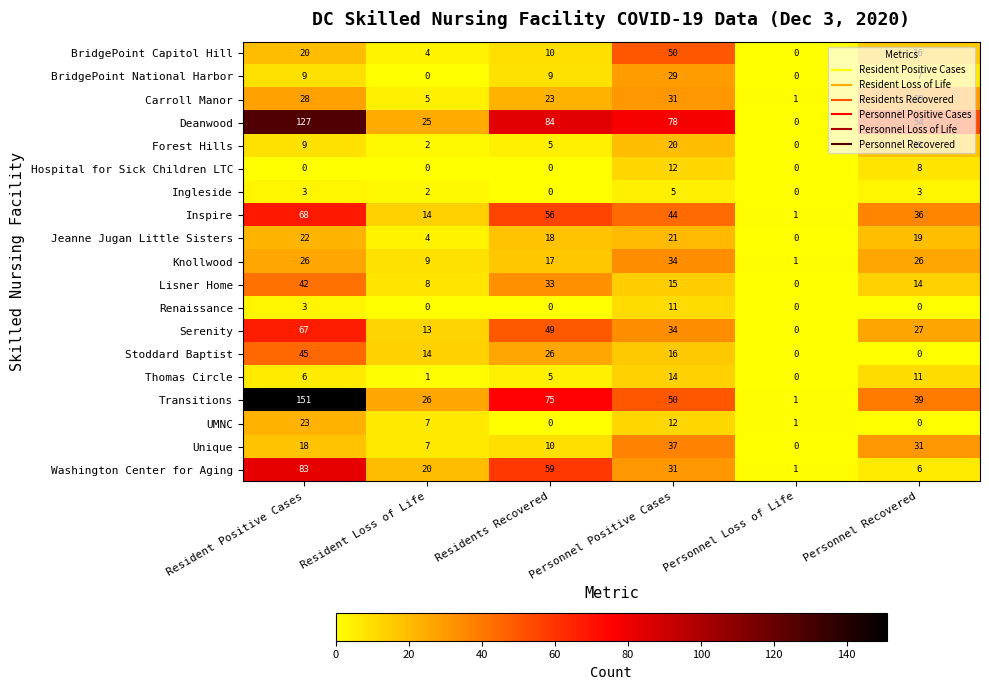

What is the difference between the maximum and second lowest values in the Transitions series?

125